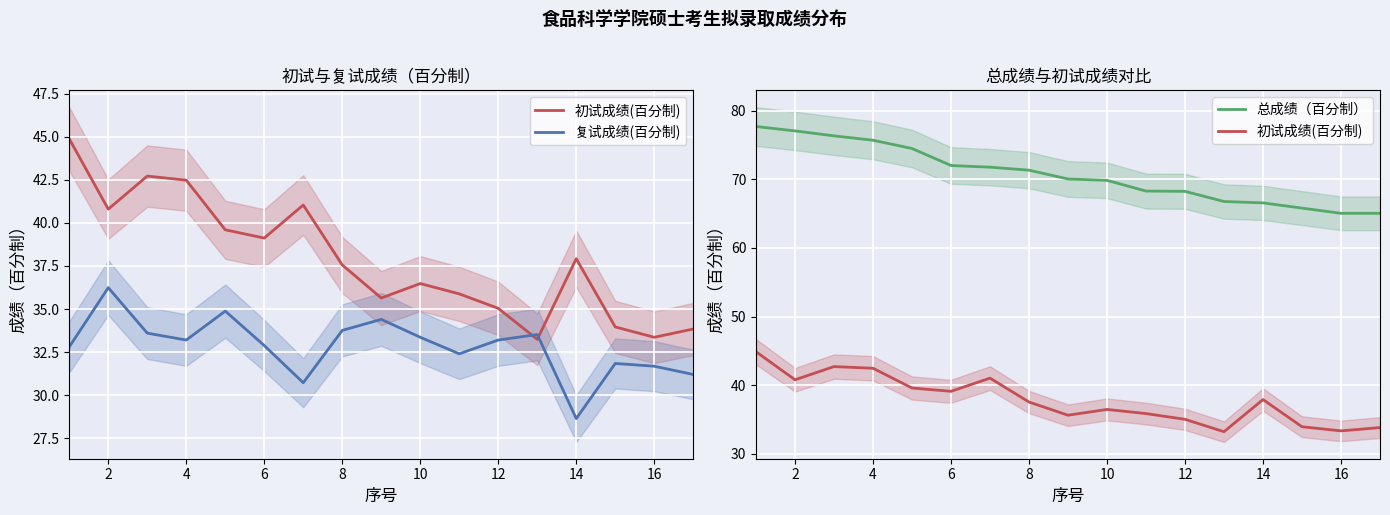

What is the minimum value for 总成绩（百分制）?

65.0